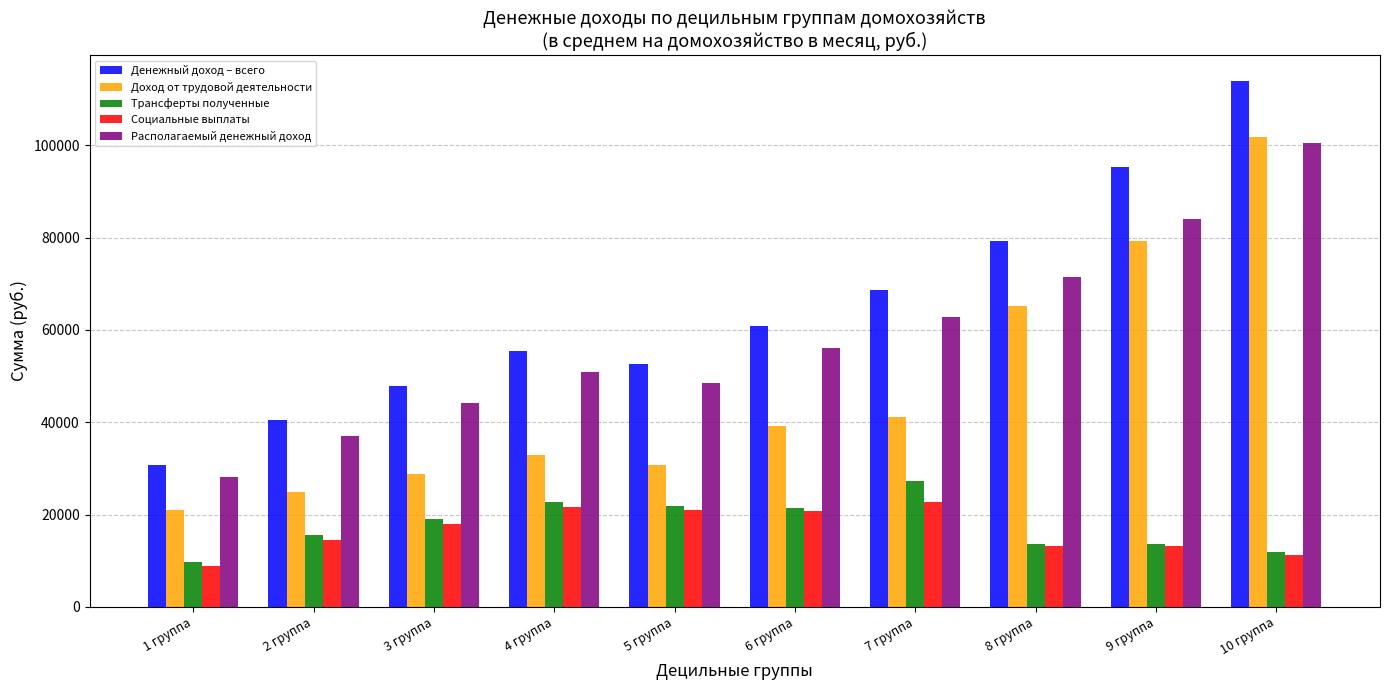

At how many categories does at least one series exceed 71939?

3